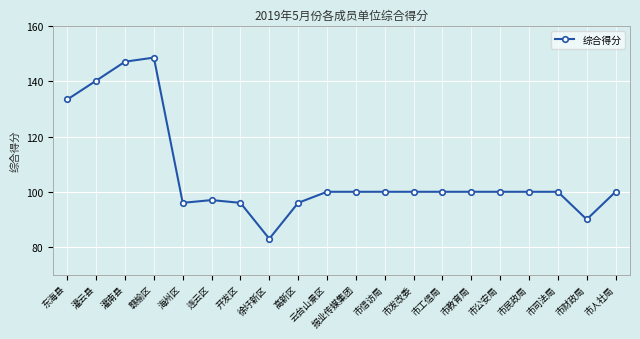

Reading left to right, transcribe all the data shown in this chart.

133.4	140.2	147.1	148.6	96.0	97.0	96.0	83.0	96.0	100.0	100.0	100.0	100.0	100.0	100.0	100.0	100.0	100.0	90.0	100.0